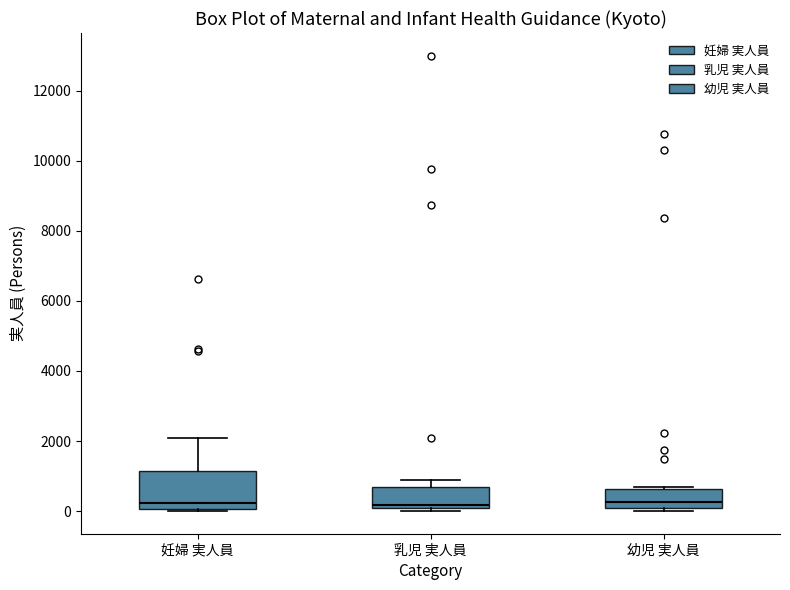

Reading left to right, transcribe this box plot: for each box, give where its median line is, the range the box spans, and where its two whiskers end, as read against the y-axis. The values are not printed on the chart, so give them approximately, as read against the axis.

妊婦 実人員: median 200, box 0 to 1200, whiskers 0 to 2000
乳児 実人員: median 200, box 0 to 600, whiskers 0 (just below the box's lower edge) to 800
幼児 実人員: median 200, box 0 to 600, whiskers 0 (just below the box's lower edge) to 600